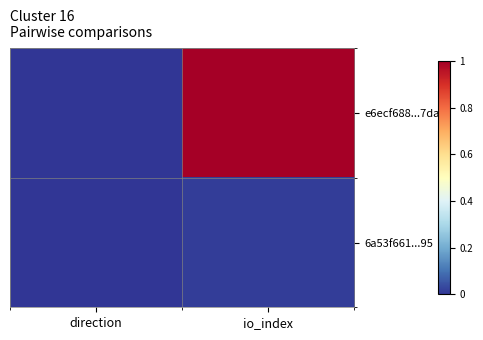

Which series has the largest total across all categories?

e6ecf688...7da